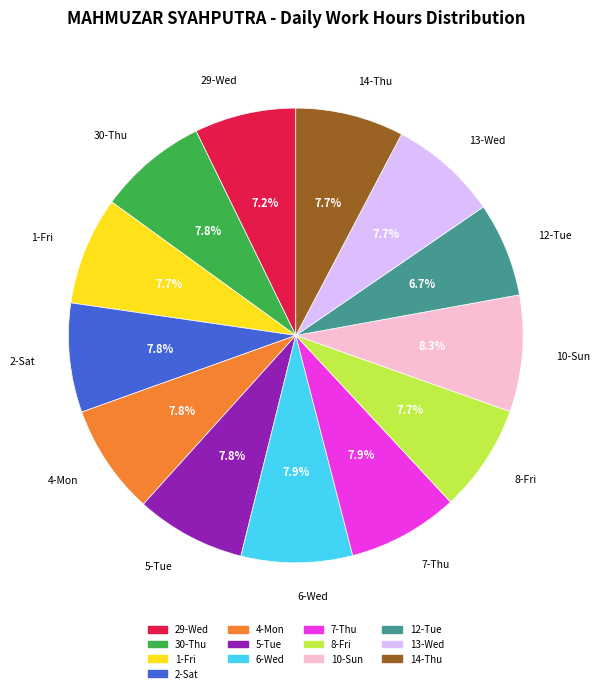

What is the smallest slice in the pie chart?

12-Tue